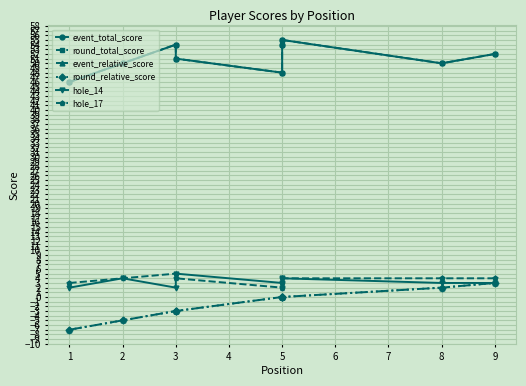

What is the sum of the round_total_score values at 9 and 5?

100